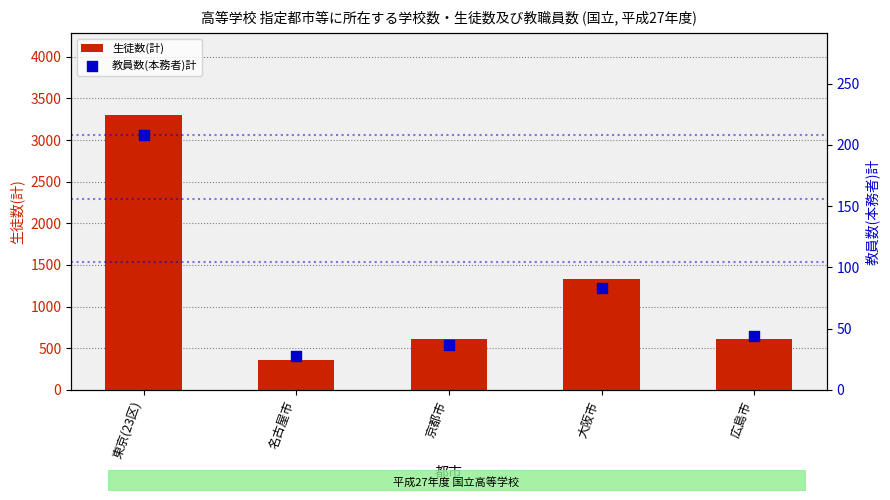

At which category is the sum across all series the highest?

東京(23区)